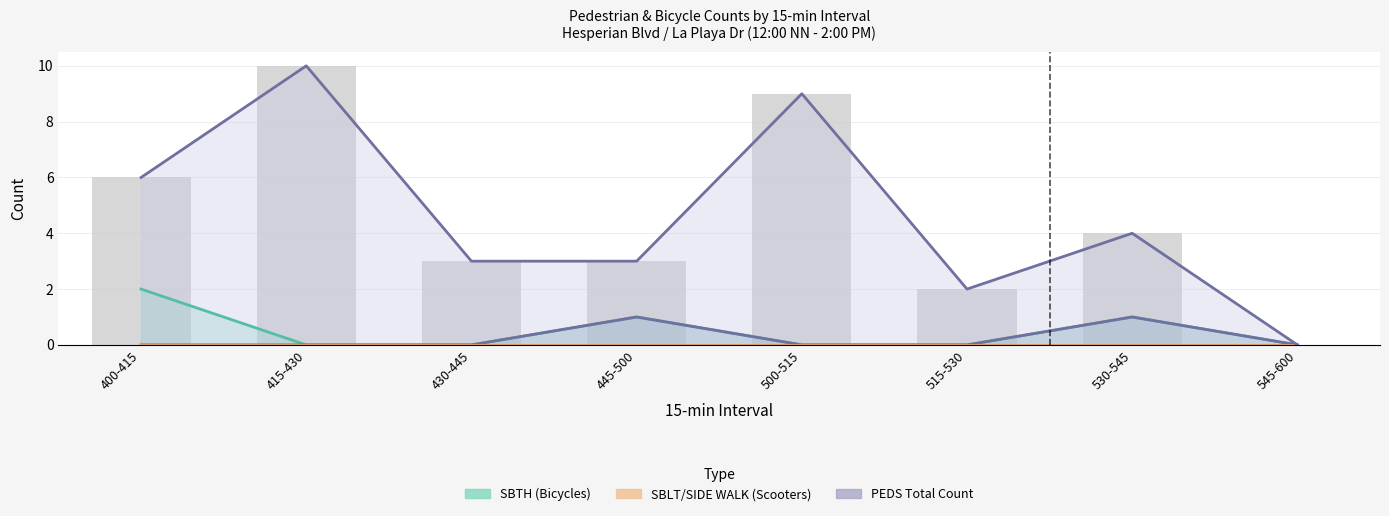

At which category does the chart reach its minimum across all series?

415-430